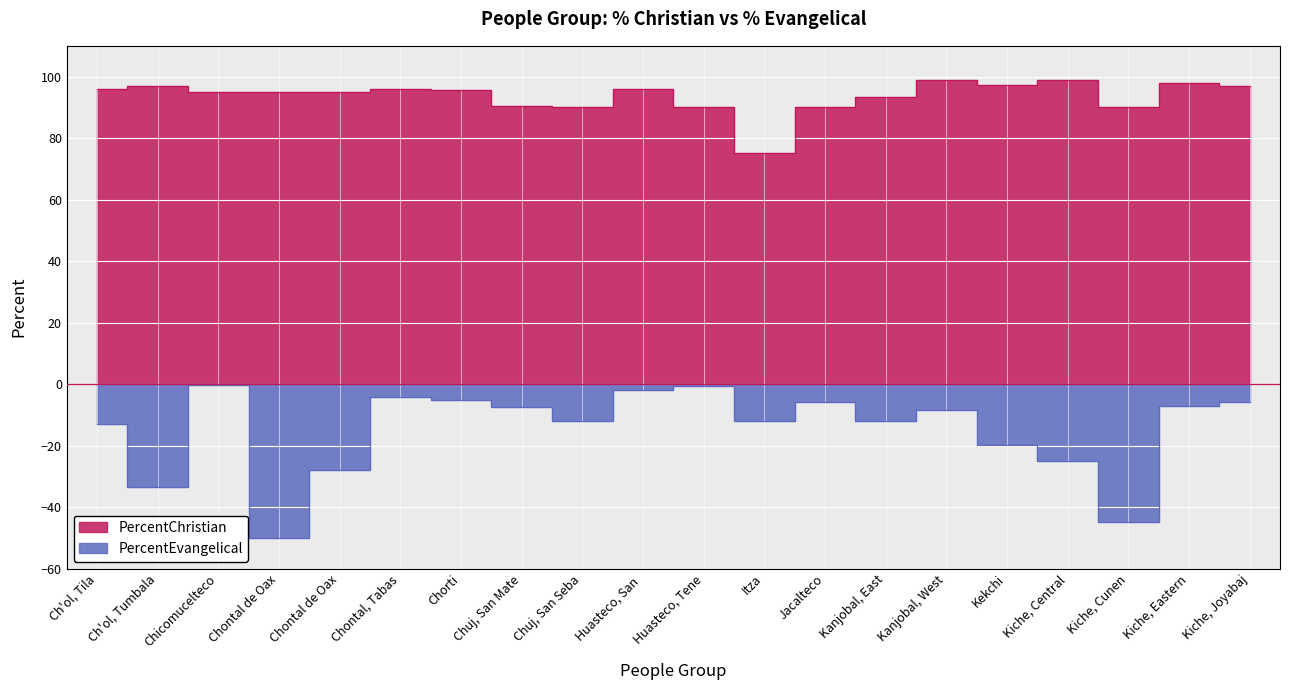

What value does the PercentEvangelical series have at Jacalteco?

-5.9